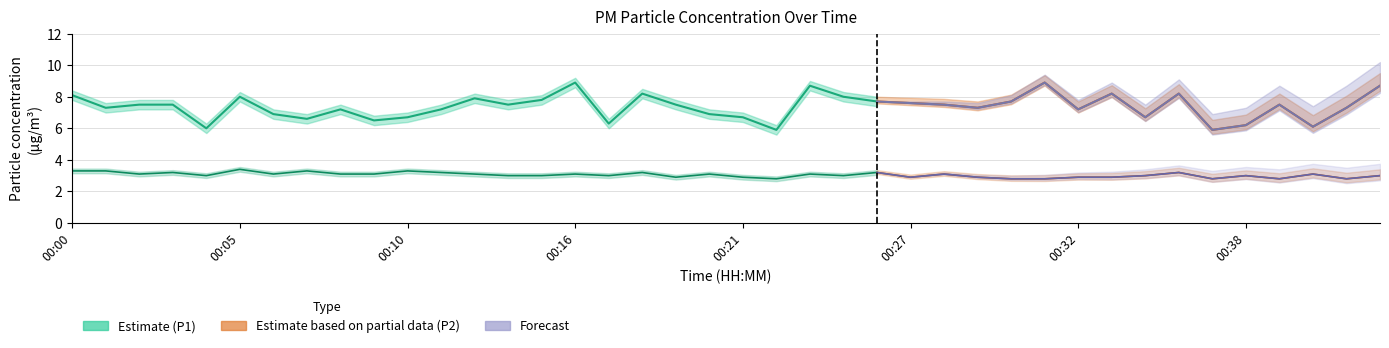

The P2 series shows 2.8 at 21. True or false?

True